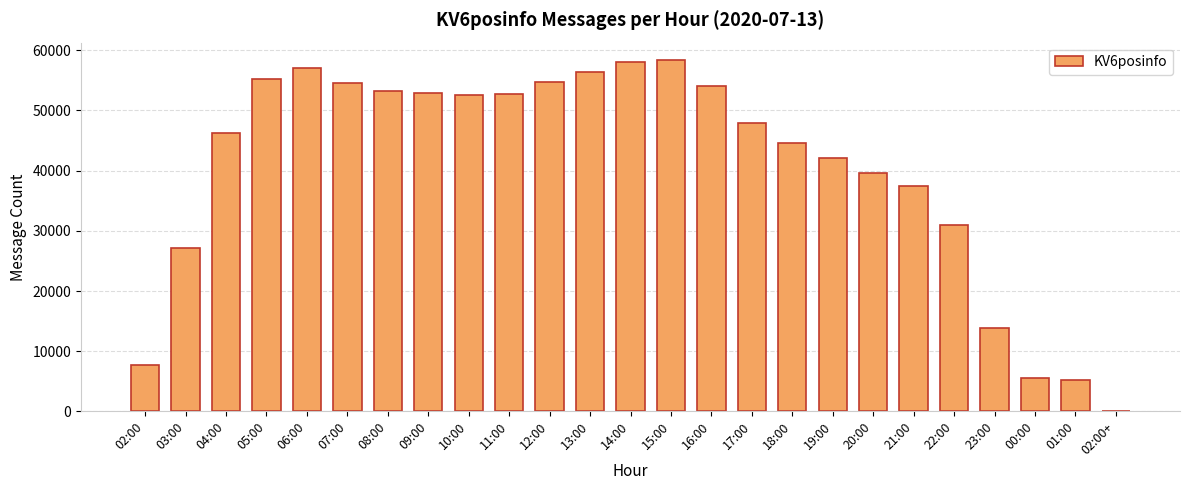

At which label is the value closest to 29158?

22:00